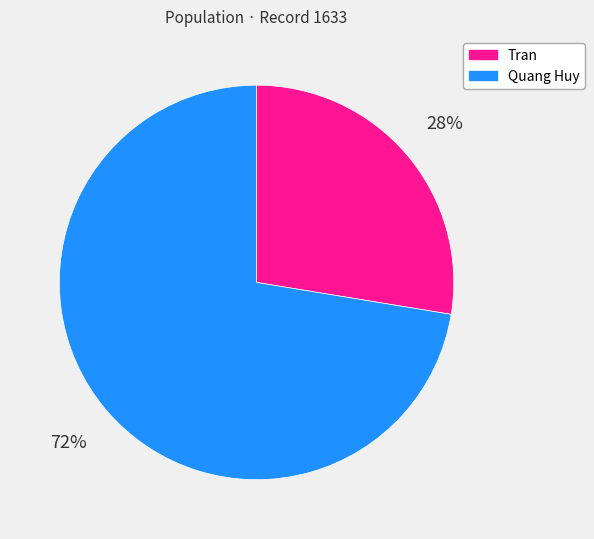

Between Quang Huy and Tran, which is larger?

Quang Huy